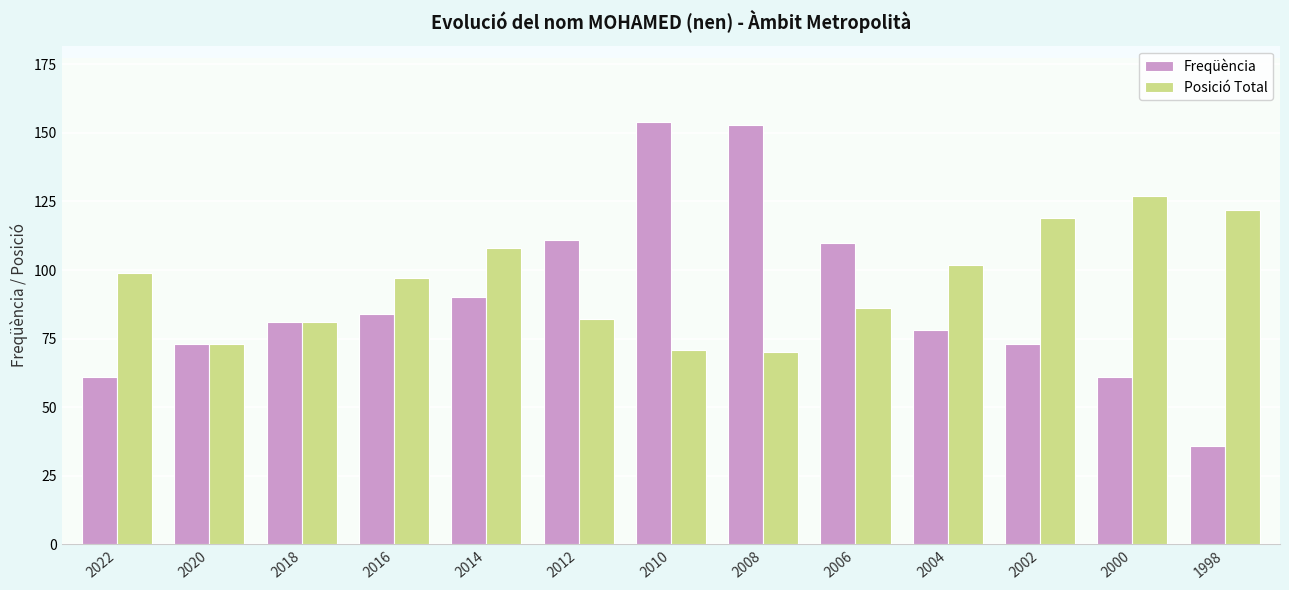

Reading left to right, list all the values displayed in this chart.

Freqüència: 2022=61	2020=73	2018=81	2016=84	2014=90	2012=111	2010=154	2008=153	2006=110	2004=78	2002=73	2000=61	1998=36
Posició Total: 2022=99	2020=73	2018=81	2016=97	2014=108	2012=82	2010=71	2008=70	2006=86	2004=102	2002=119	2000=127	1998=122